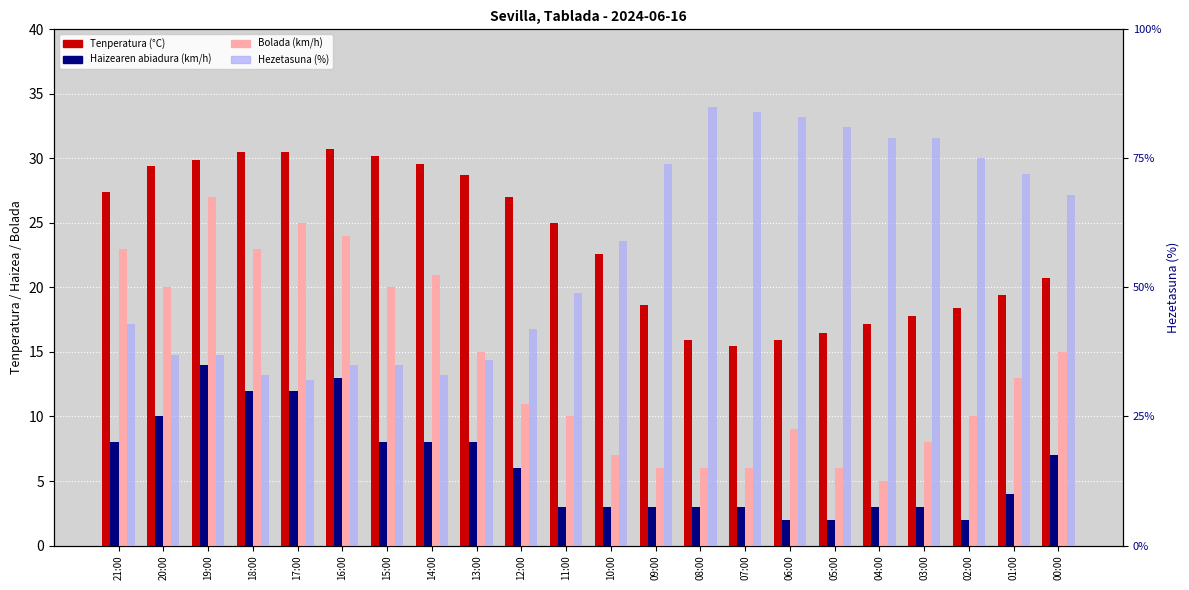

What position from the right is 11:00?

12